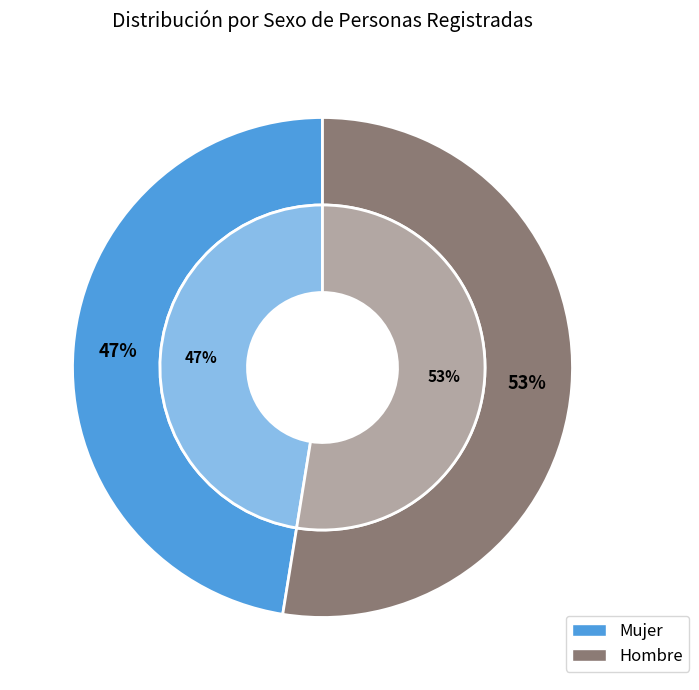

True or false: Mujer accounts for 47% of the total.

True